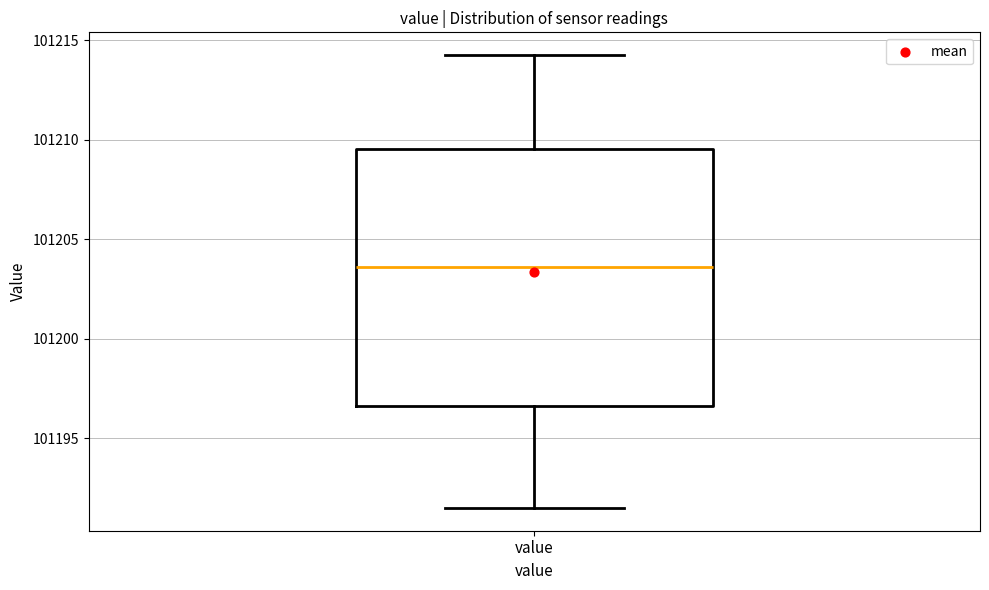

Where does the upper whisker of the box for value end on the y-axis? The values are not printed on the chart, so give them approximately, as read against the axis.

101214.5